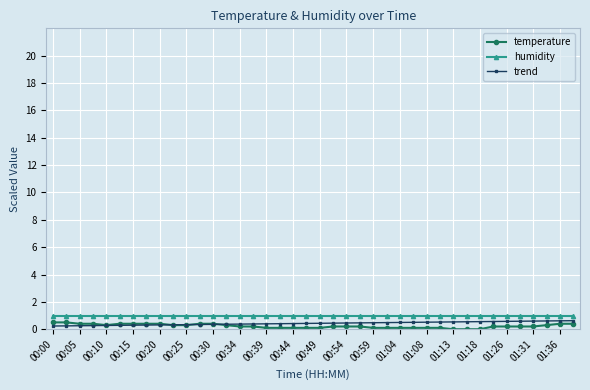

Which series has the largest range (max minus min)?

temperature